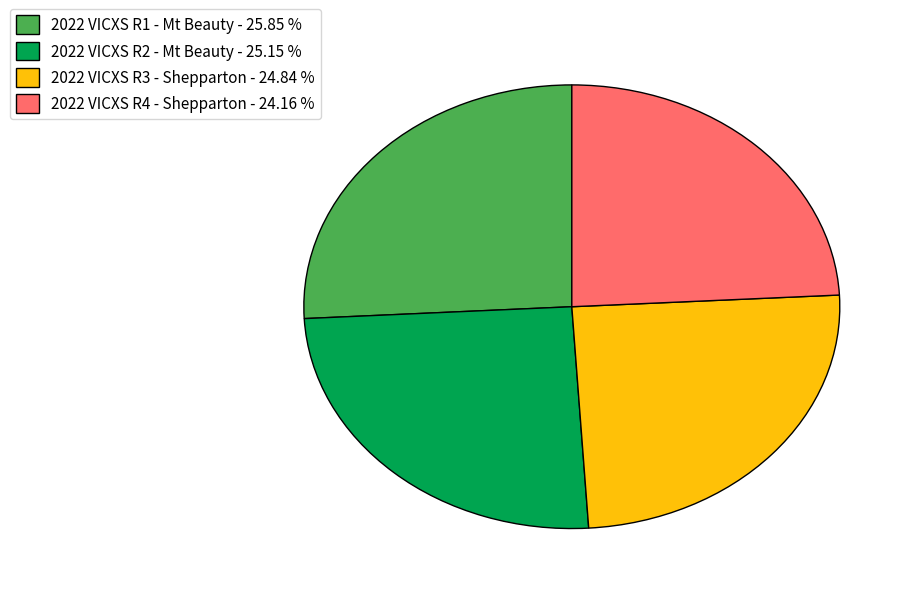

Is there any slice that represents more than half of the pie?

No